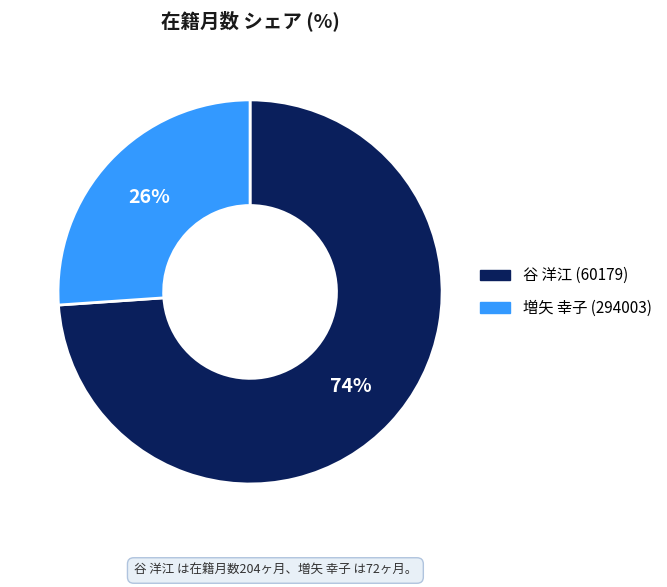

Which category has the biggest portion of the pie?

谷 洋江 (60179)